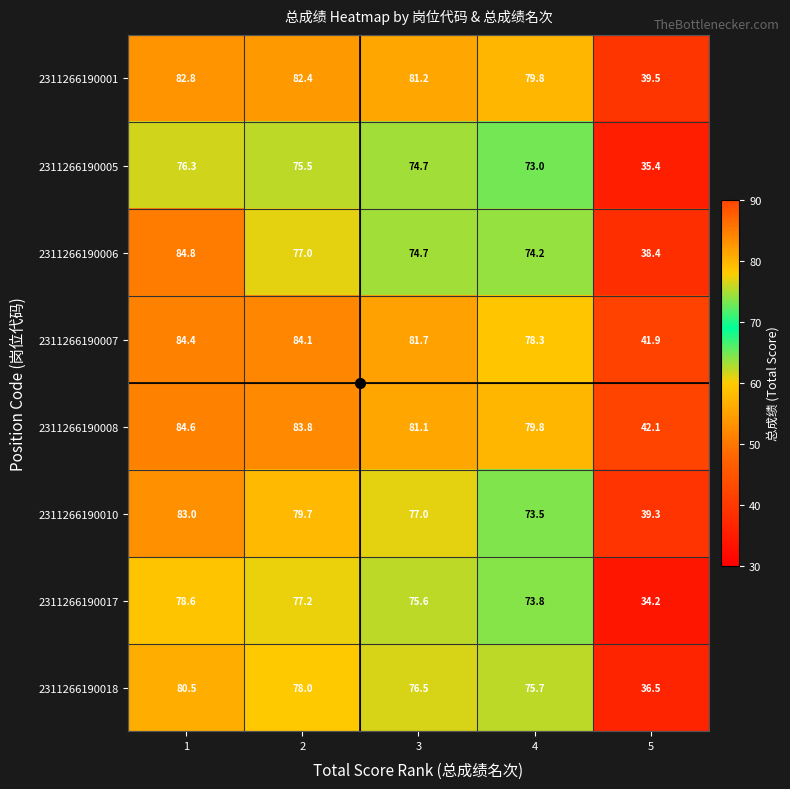

Count the number of data series in this chart.

8